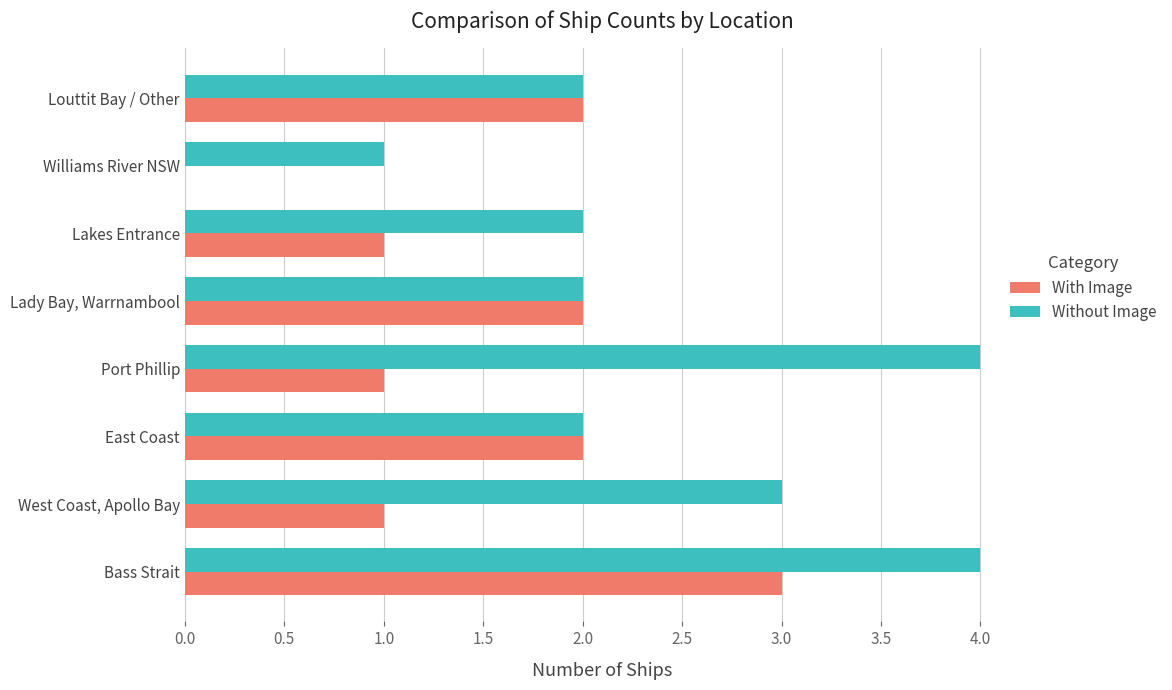

What is the total value across all series at Lakes Entrance?

3